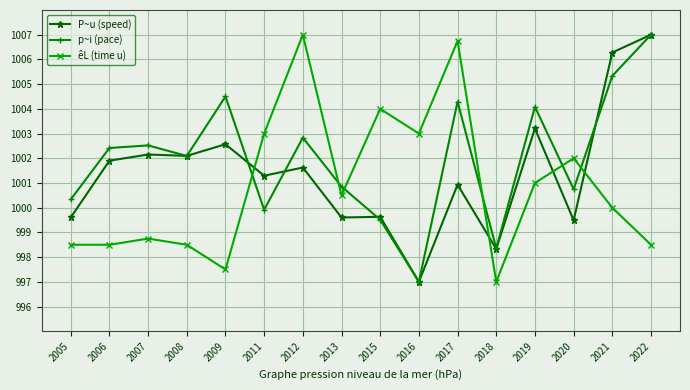

How many intersections are there between êL (time u) and P~u (speed)?

4